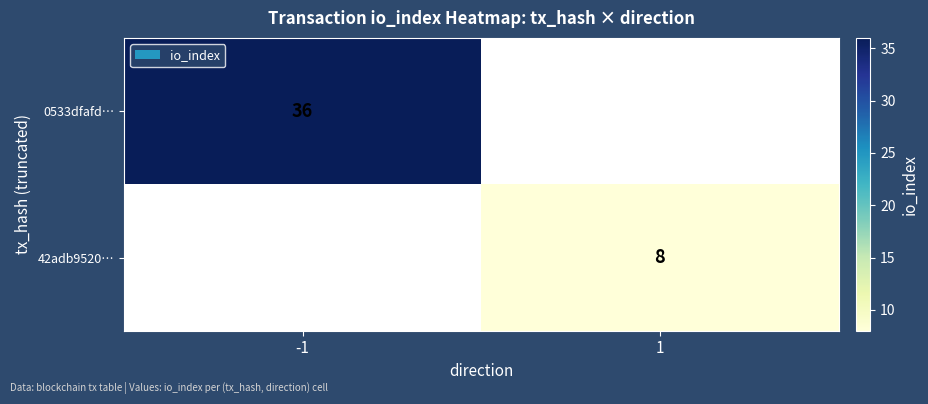

Is the value of 0533dfafd… at -1 greater than the value of 42adb9520… at 1?

Yes